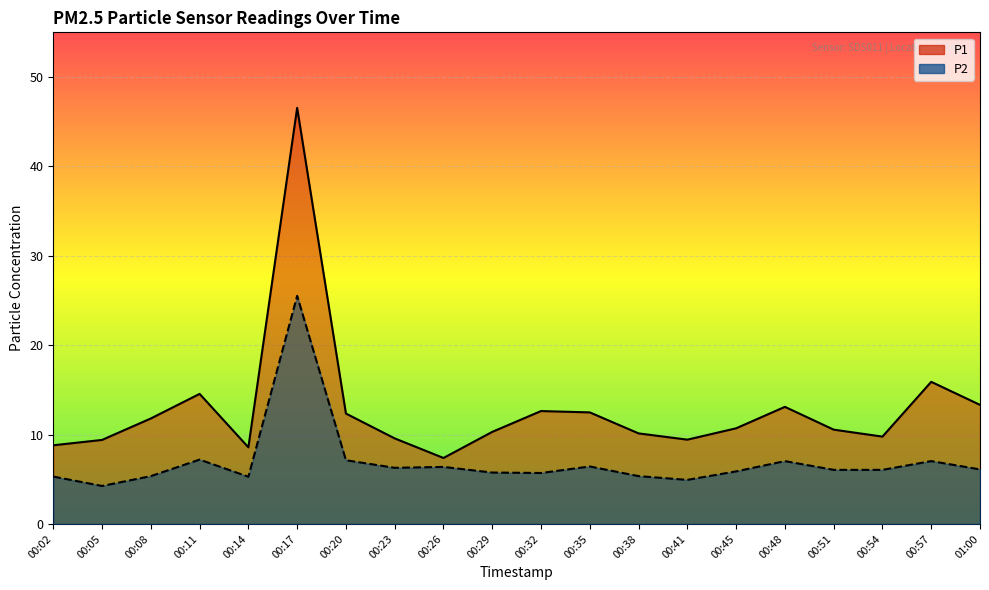

True or false: P2 has a value of 9.1 at 00:57.

False